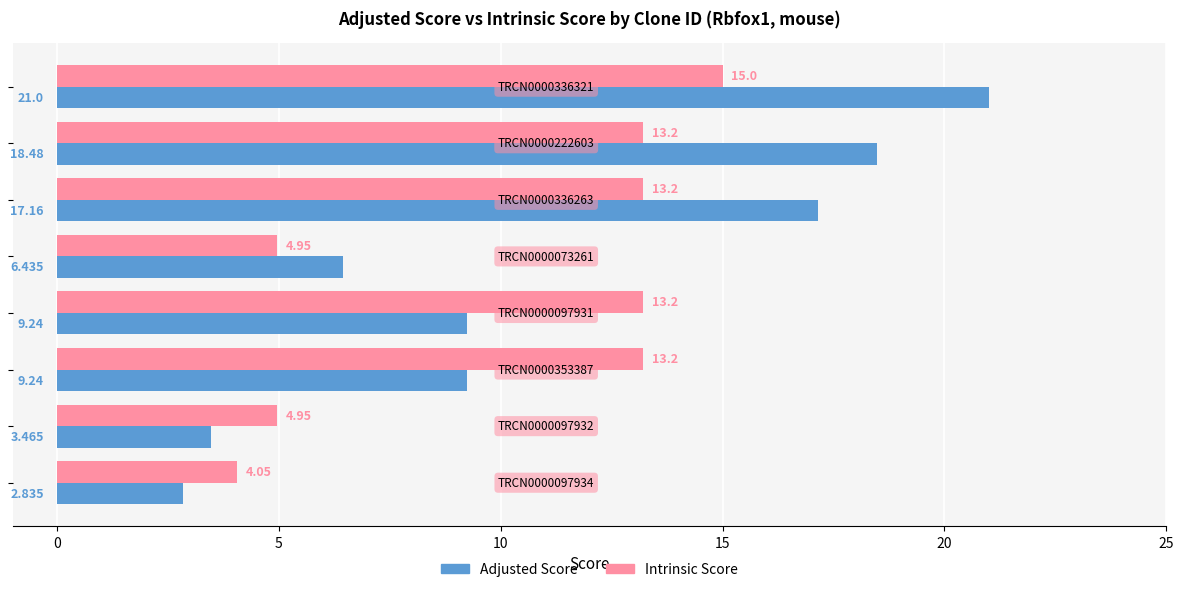

List the series in order of their overall mean, highest first.

Adjusted Score, Intrinsic Score